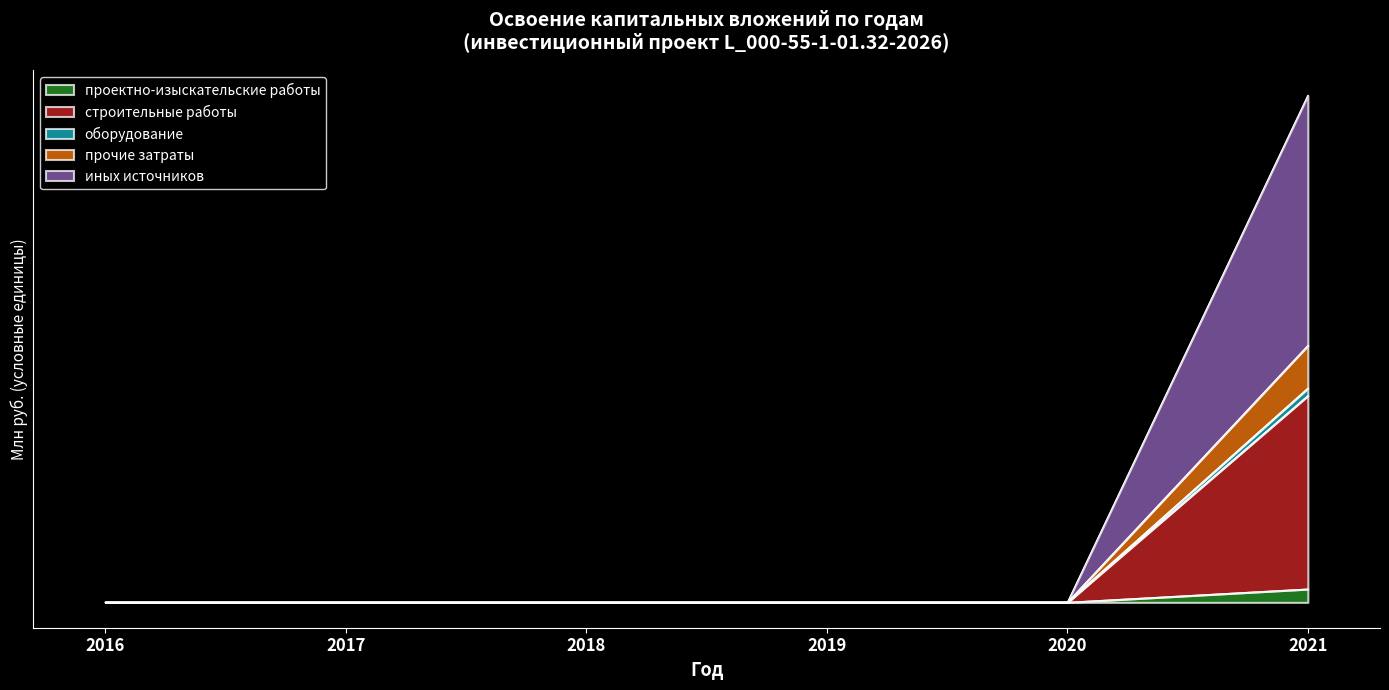

How many data points in иных источников are above 0?

1